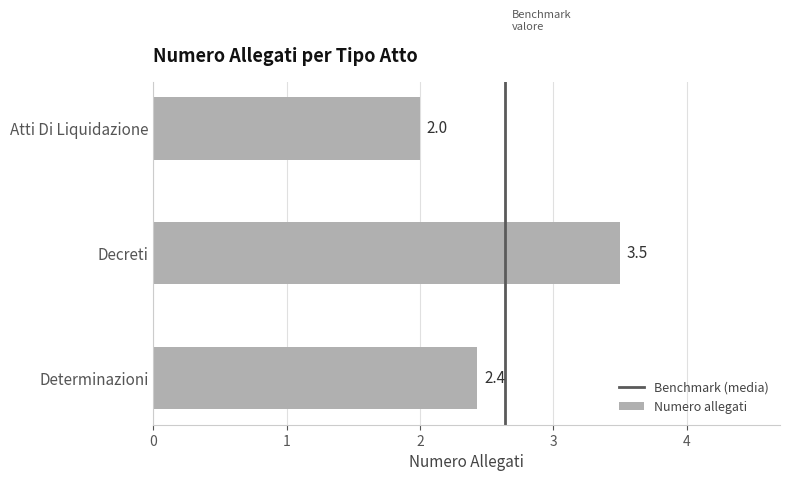

What is the maximum value shown in the chart?

3.5